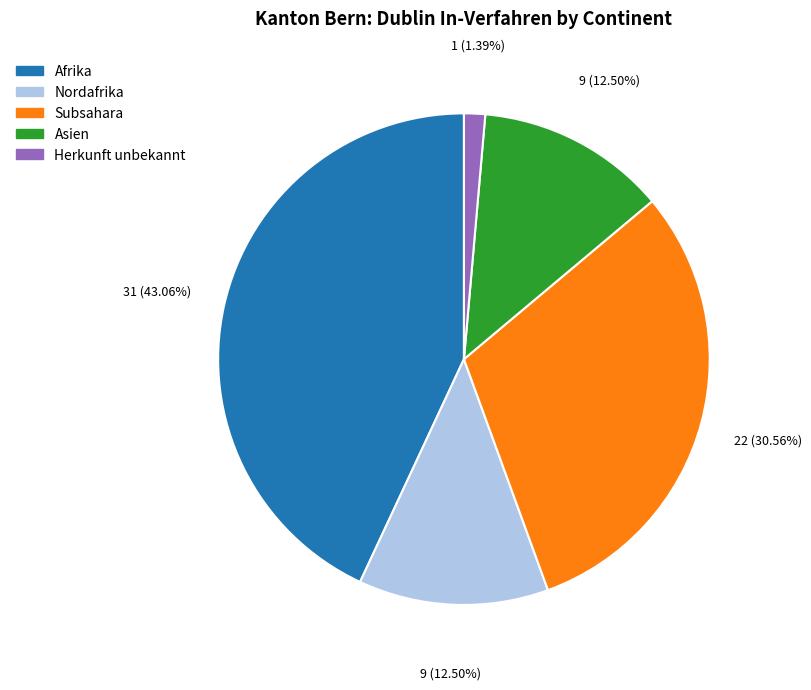

Is there a majority slice in this chart?

No